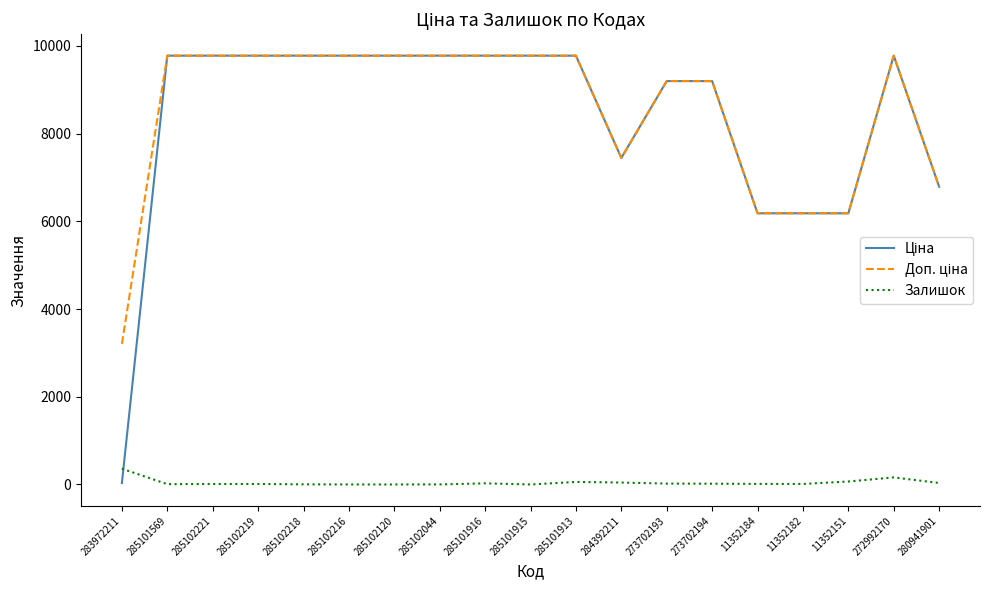

Does the chart have visible grid lines?

No